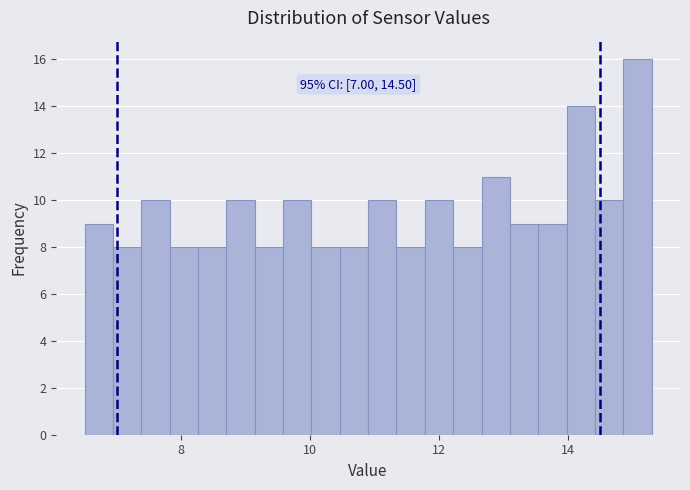

Read against the x-axis, roughly where is the centre of the tallest bar?

15.0